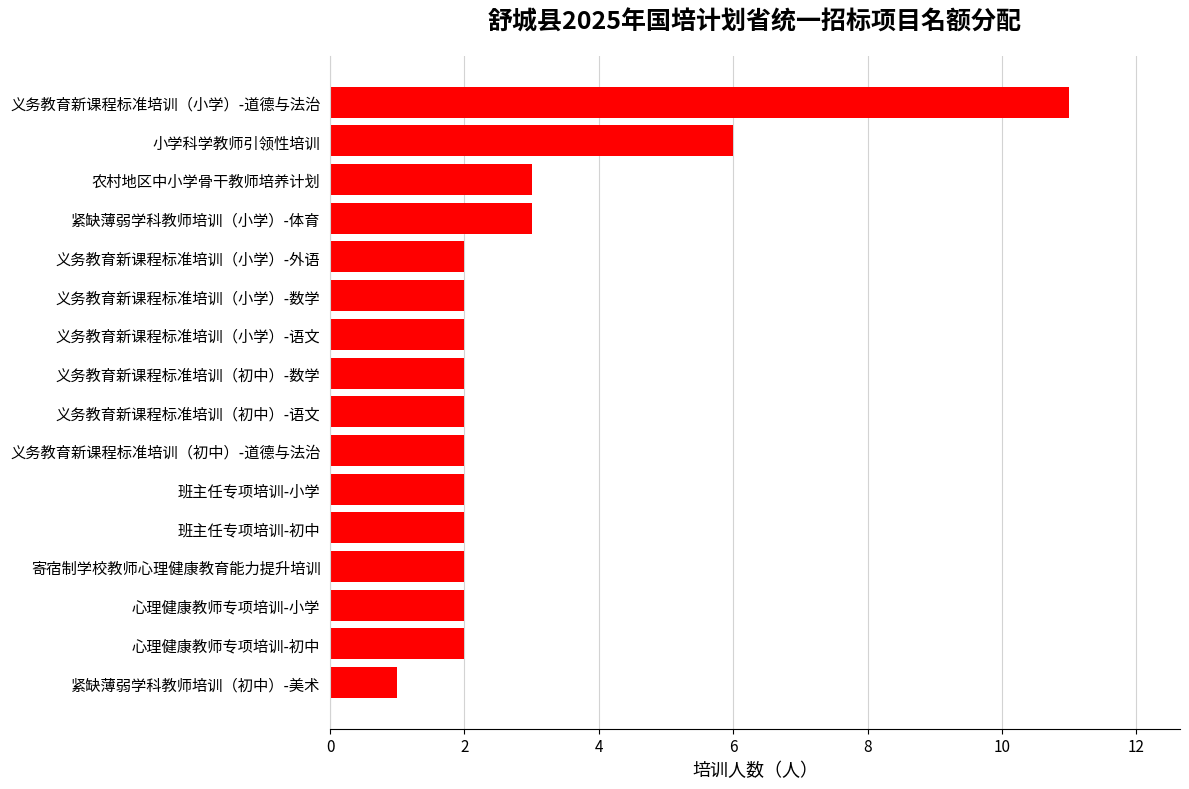

How many distinct data groups are displayed?

1